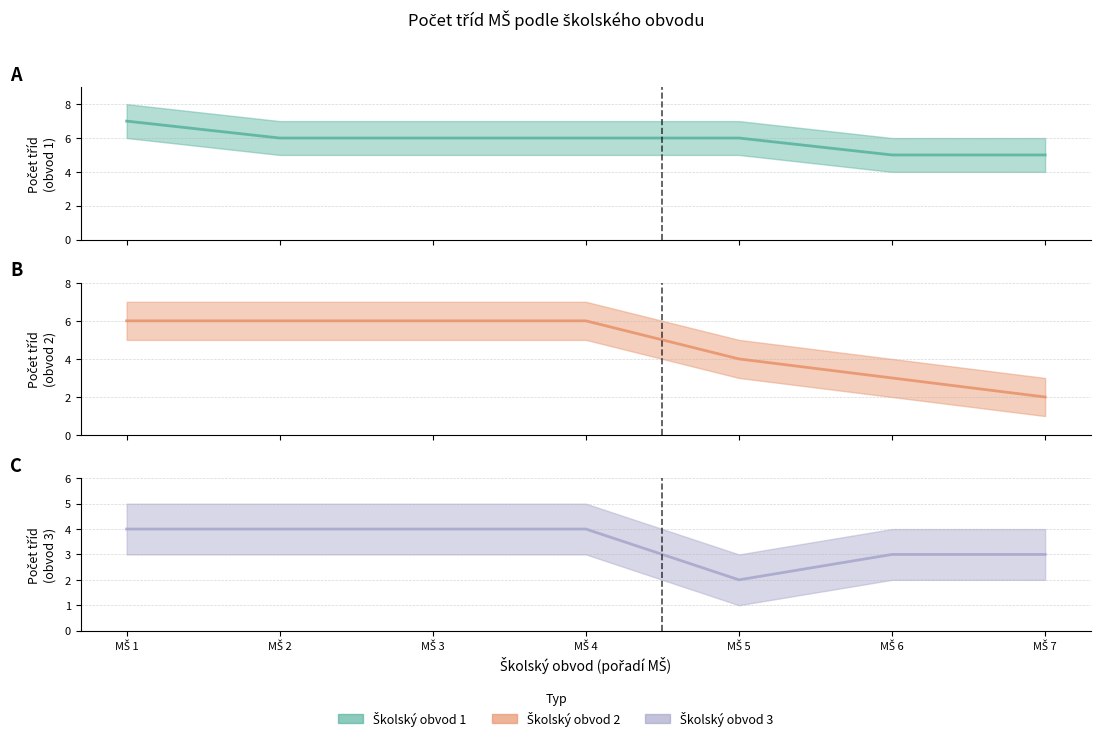

True or false: Školský obvod 1 (mid) has more than 2 interior local peaks.

False